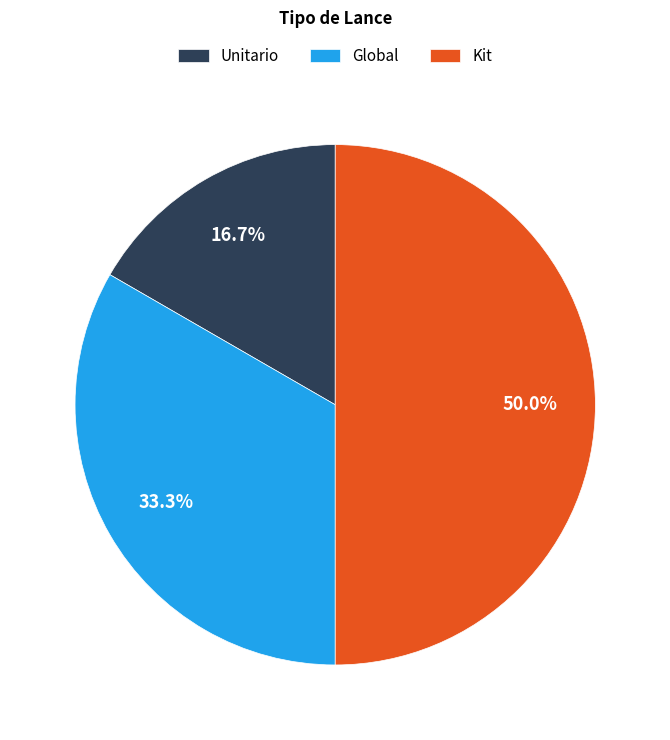

To the nearest percent, what is the difference between the Kit and Global slice percentages?

17%